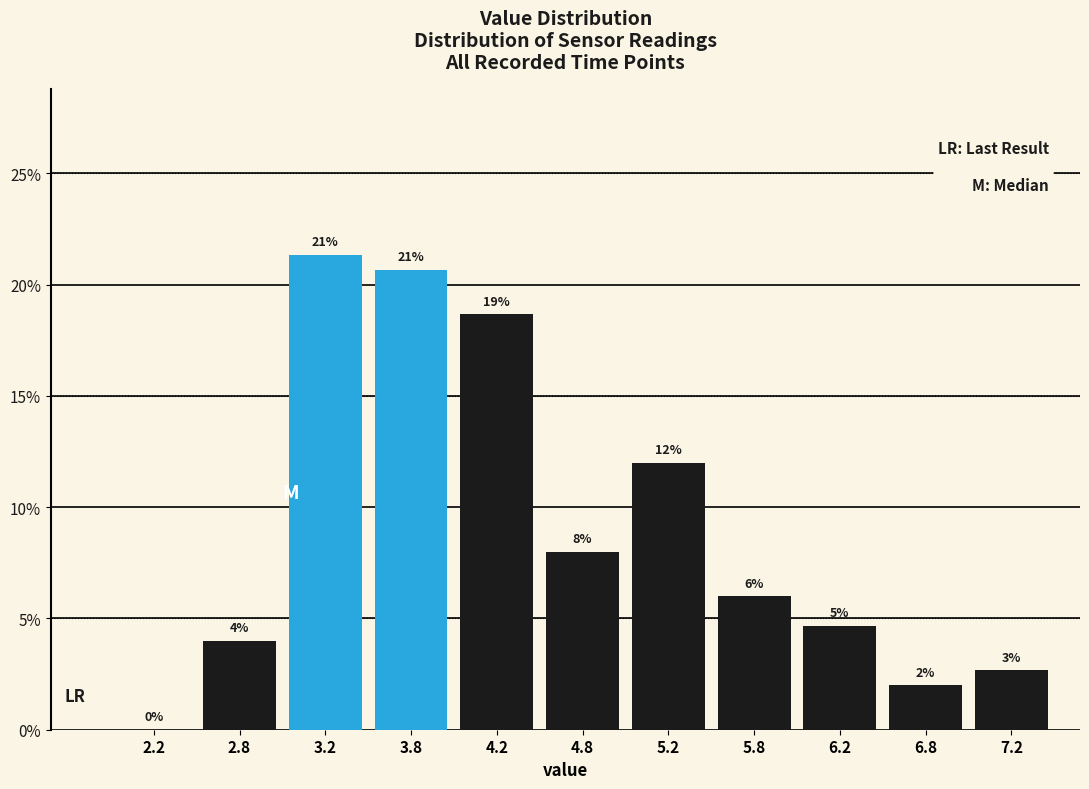

Which range on the x-axis has the tallest bar?

3.0 to 3.5